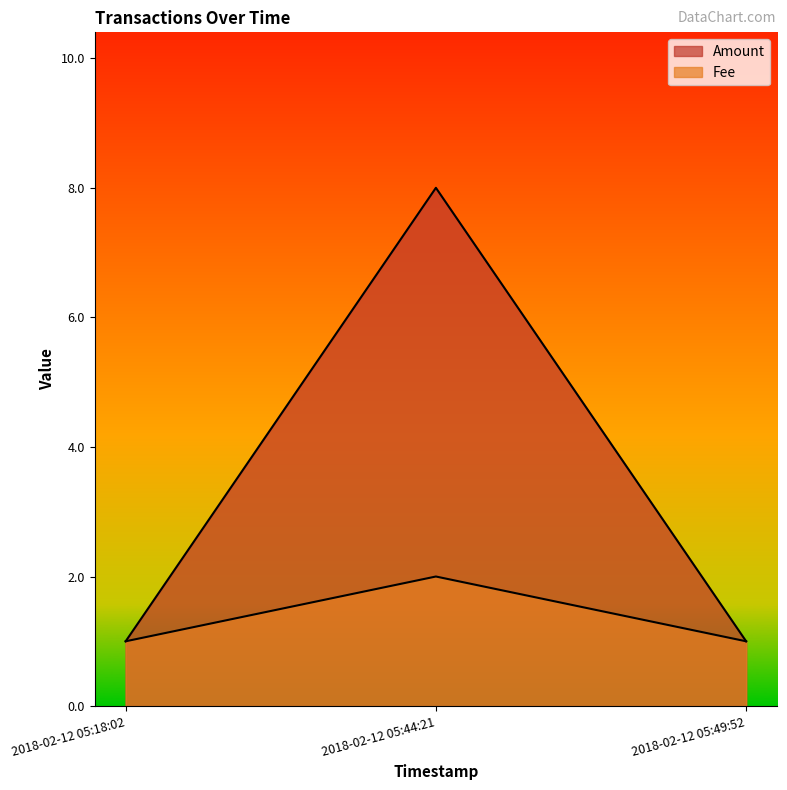

What is the highest value of the Fee series?

2